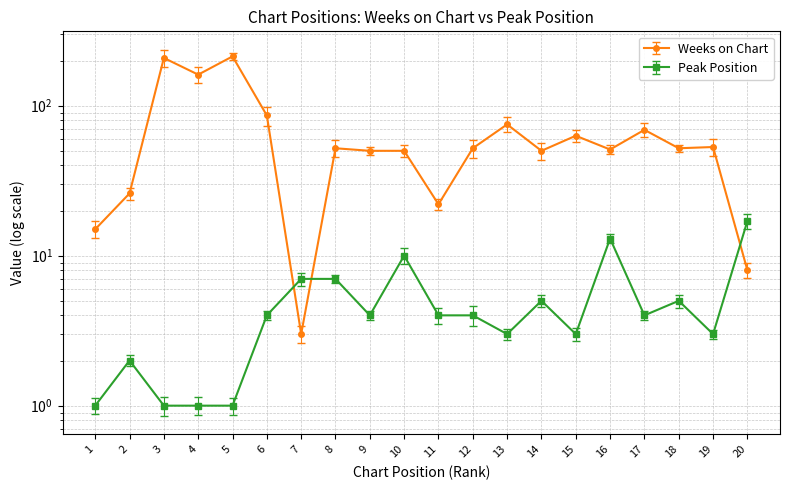

What is the total value across all series at 4?

162